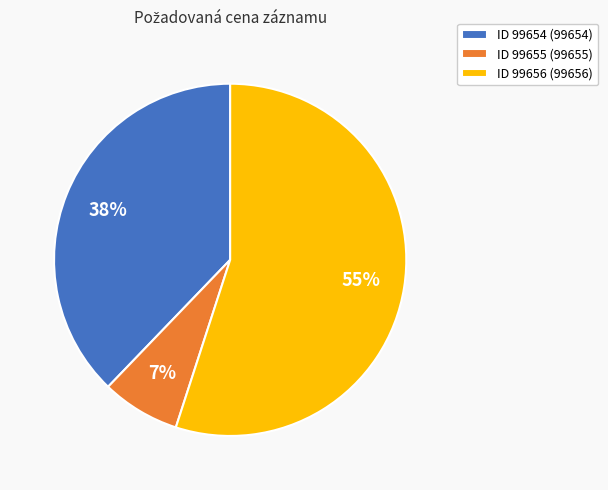

What is the majority slice?

ID 99656 (99656)